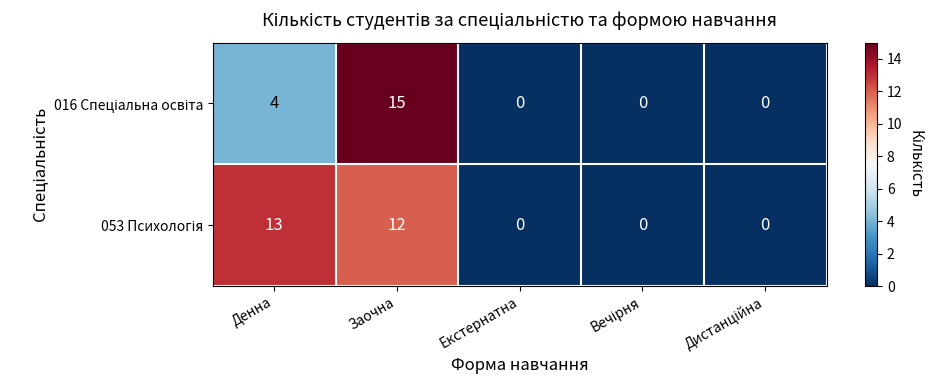

At which category is the sum across all series the highest?

Заочна